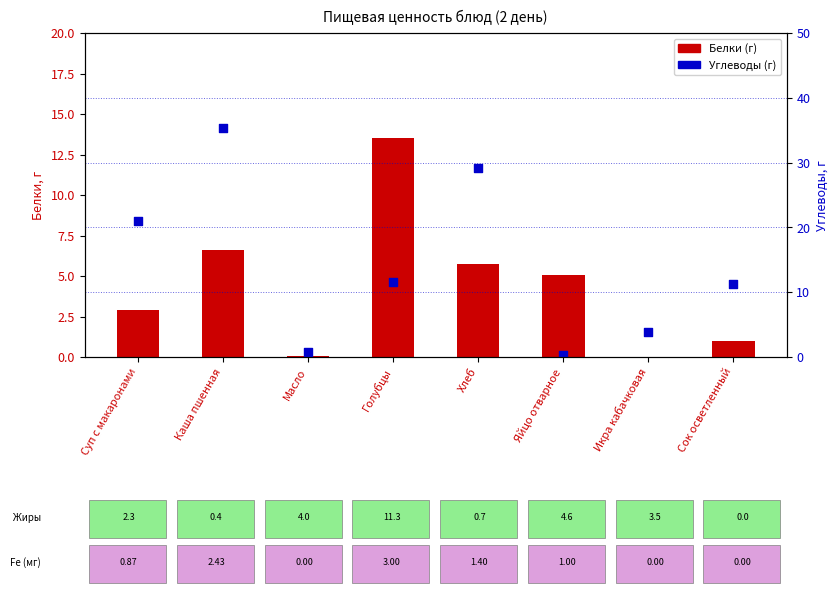

Which series reaches the minimum Y coordinate?

Белки (г)